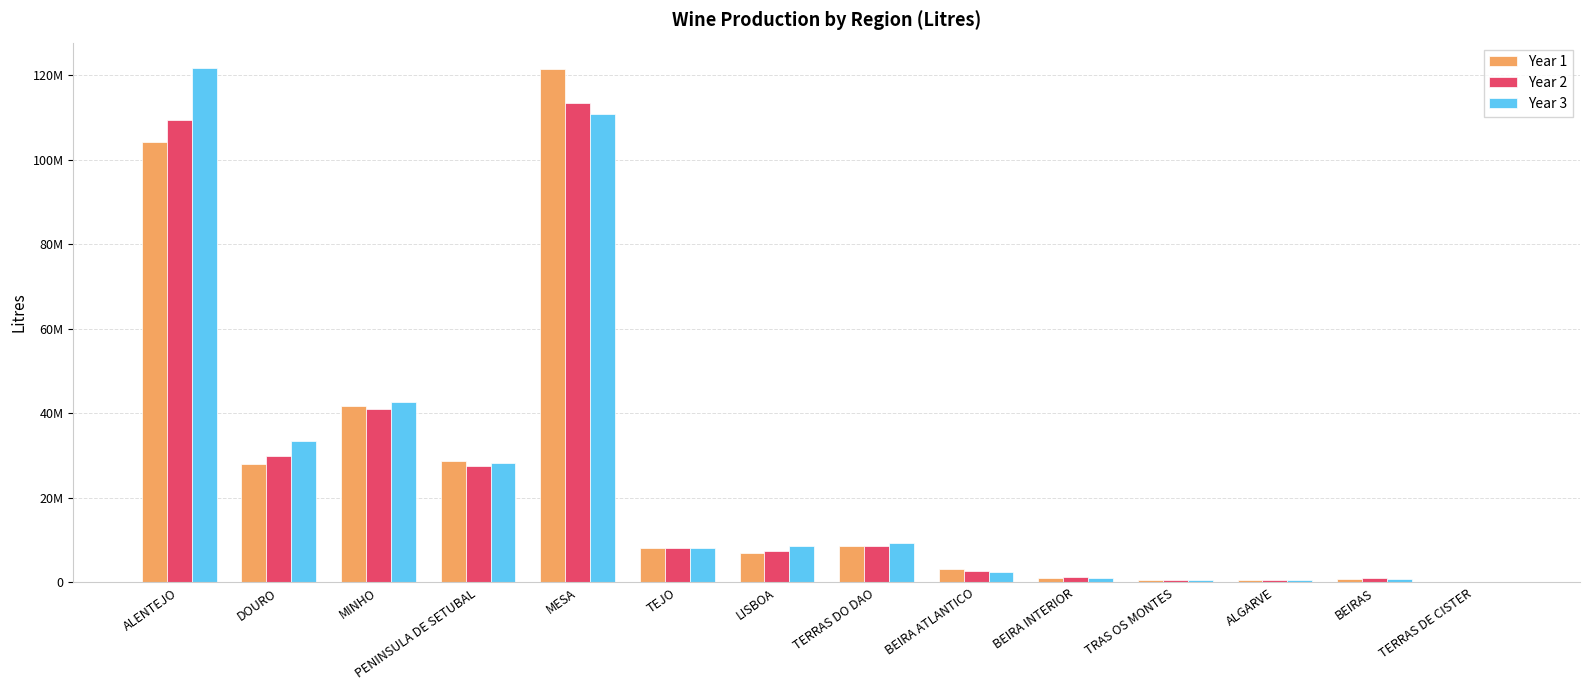

What is the label of the 14th bar from the left?

TERRAS DE CISTER